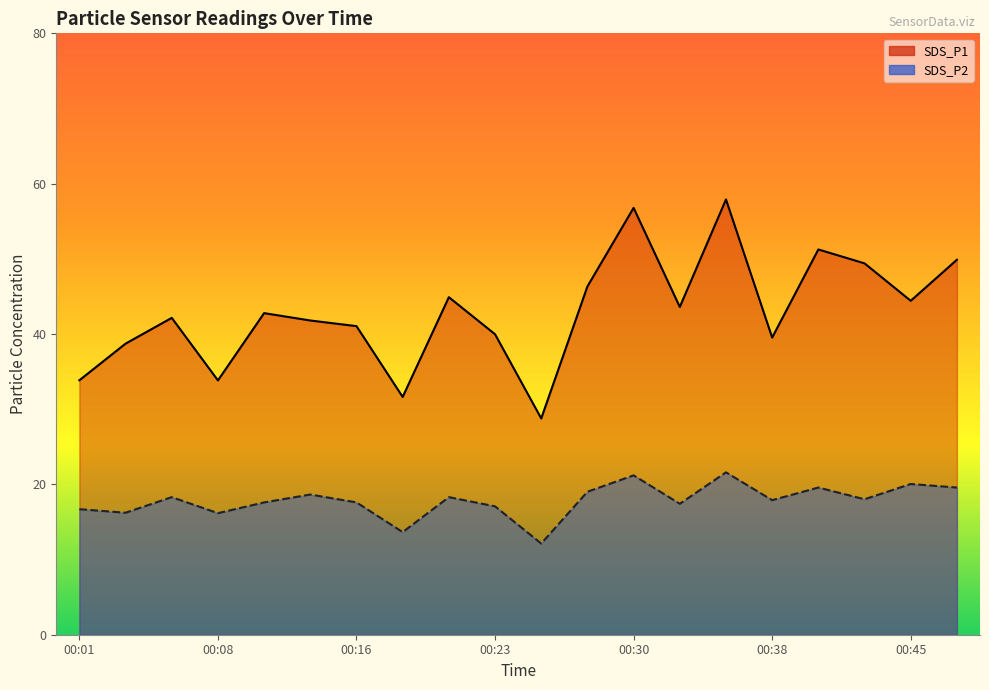

What is the minimum value for SDS_P2?

12.1